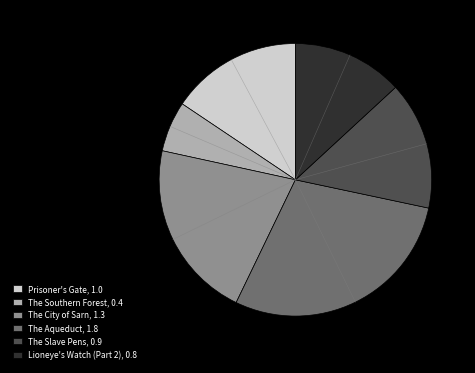

Which category has the biggest portion of the pie?

The Aqueduct